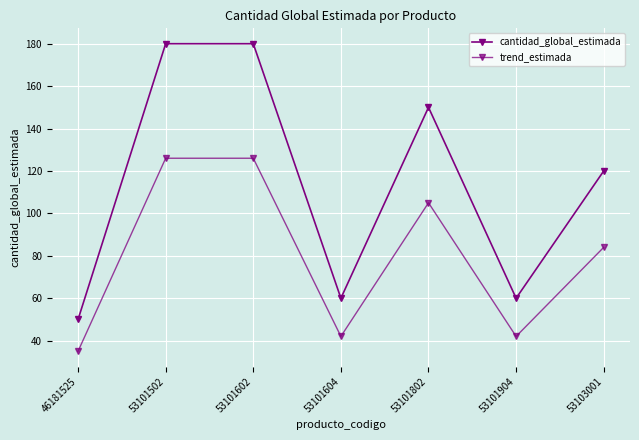

How many data points in trend_estimada are less than 84?

3